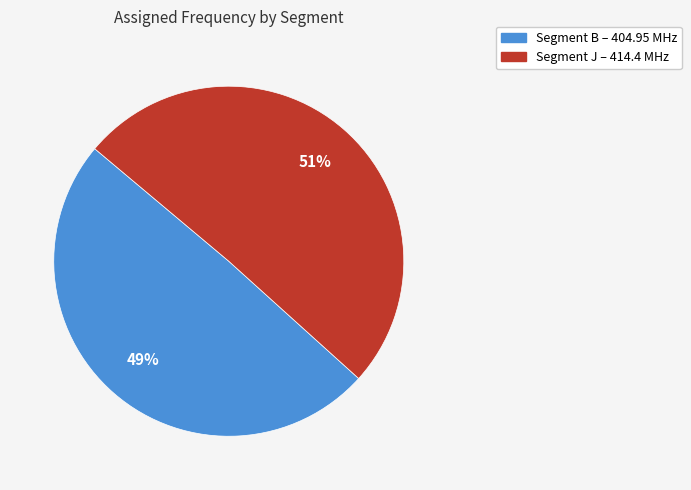

What is the smallest slice in the pie chart?

Segment B – 404.95 MHz